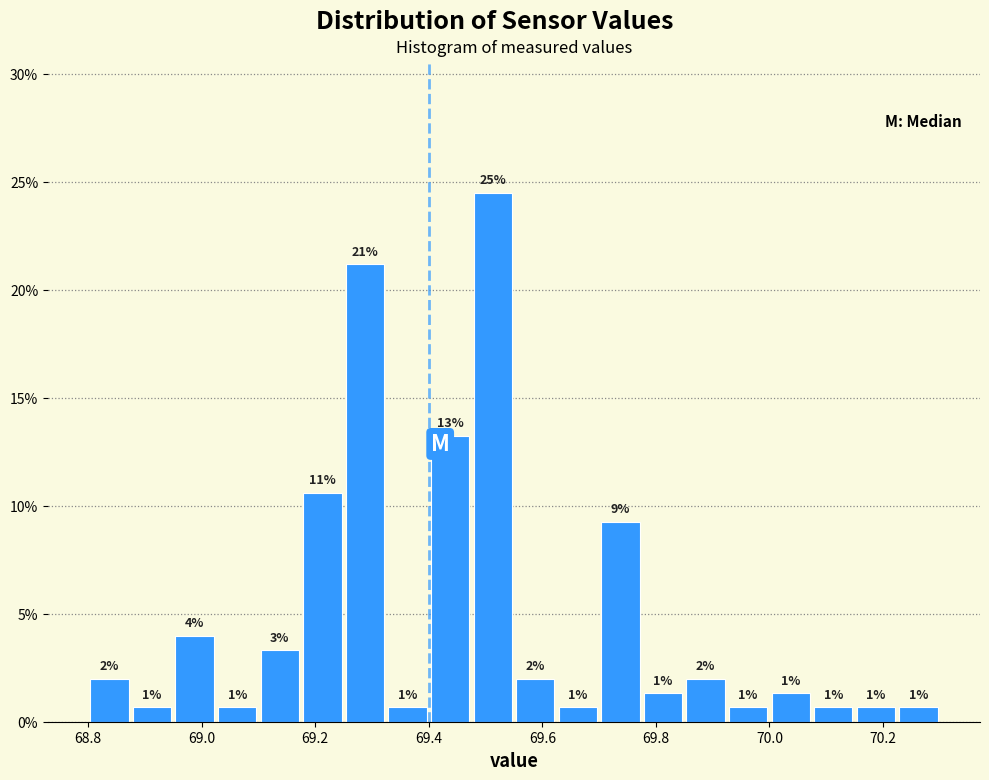

Read against the x-axis, roughly where is the centre of the tallest bar?

69.52